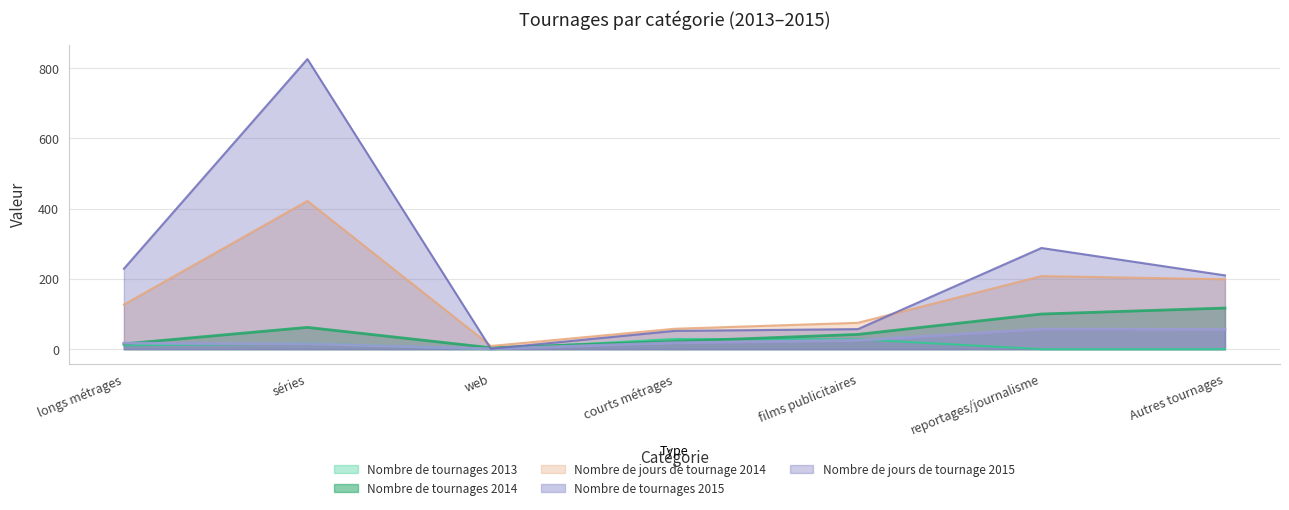

What is the difference between the maximum and minimum values in the Nombre de tournages 2014 series?

113